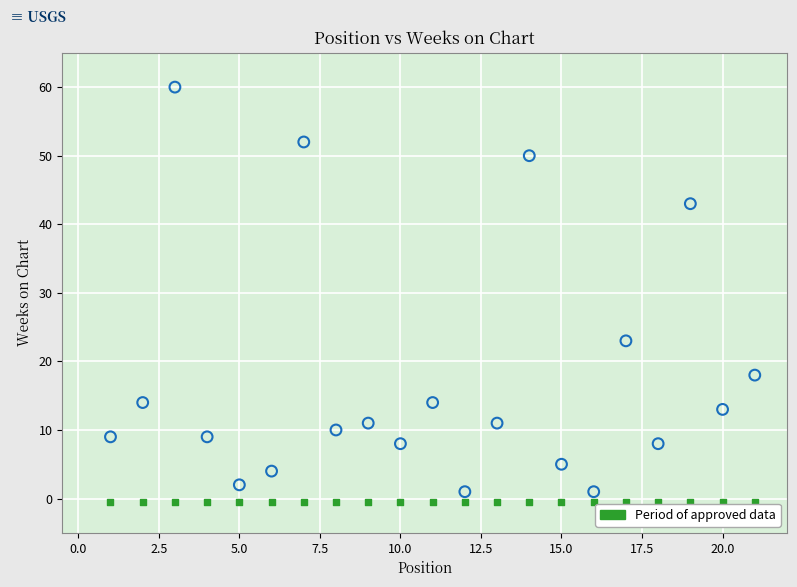

Across all series, what Y value is closest to 29?

23.0